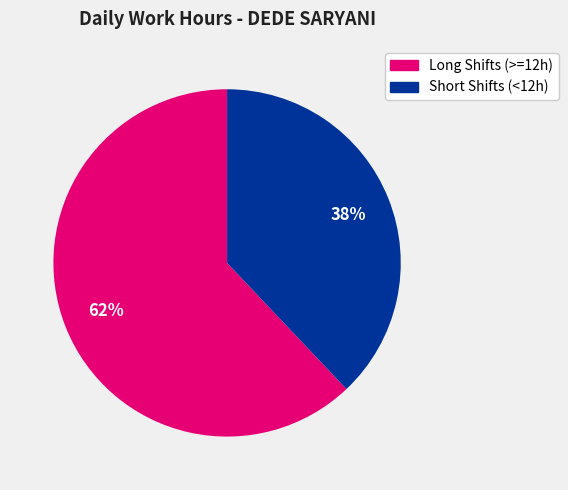

True or false: Long Shifts (>=12h) accounts for 54% of the total.

False